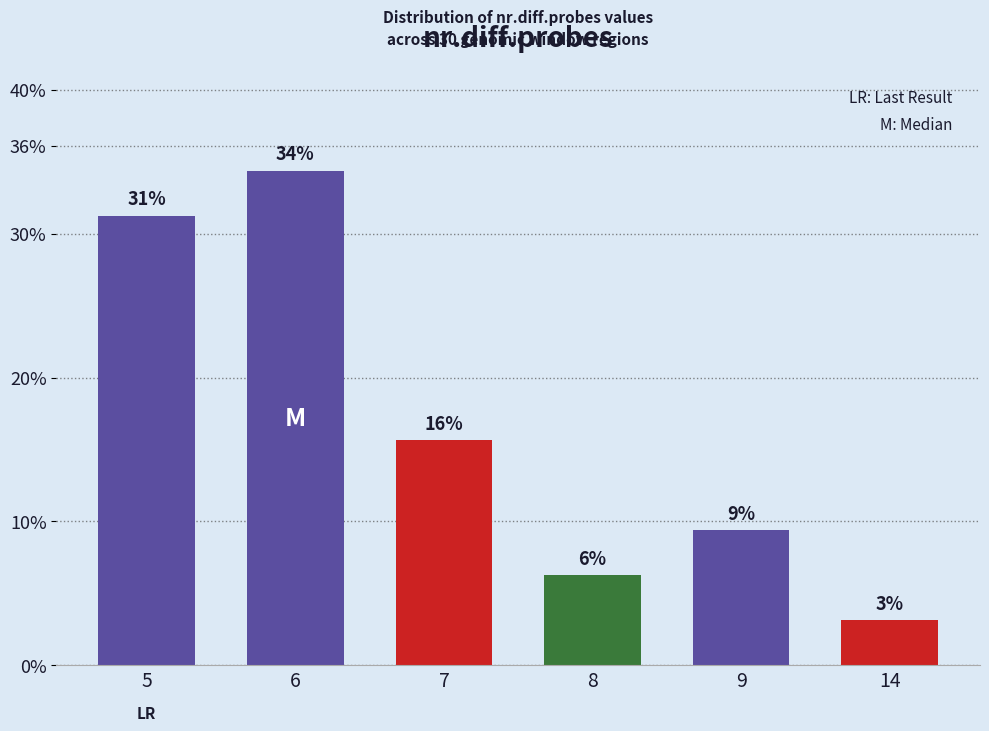

How many bars are there in total?

6